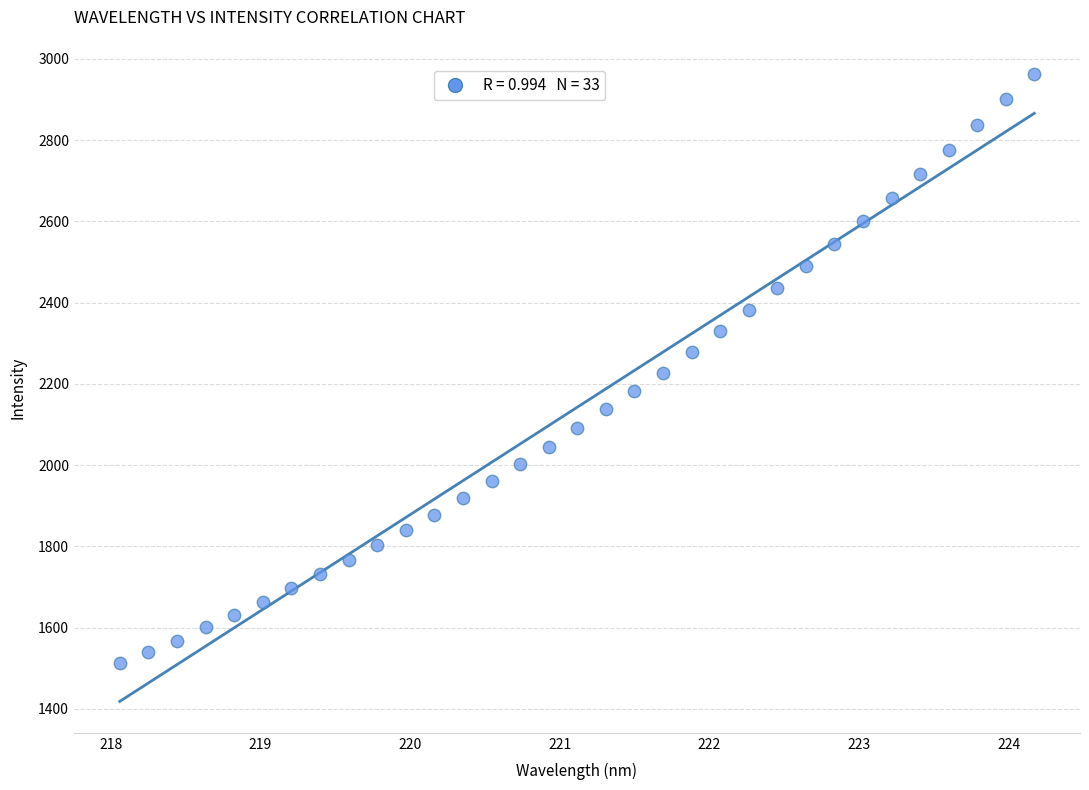

What is the range of X values (max minus min)?

6.1